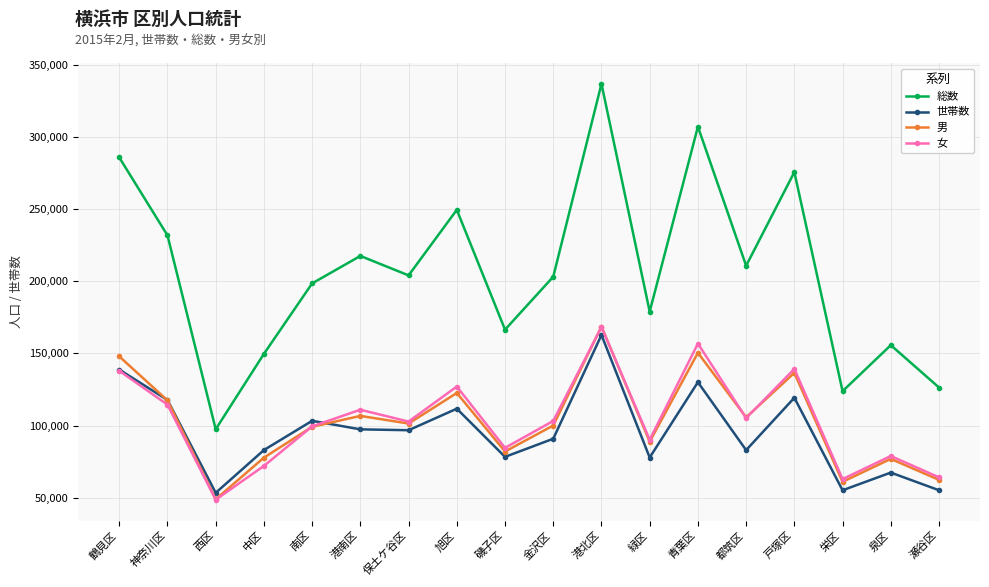

What is the sum of all 男 values?

1853721